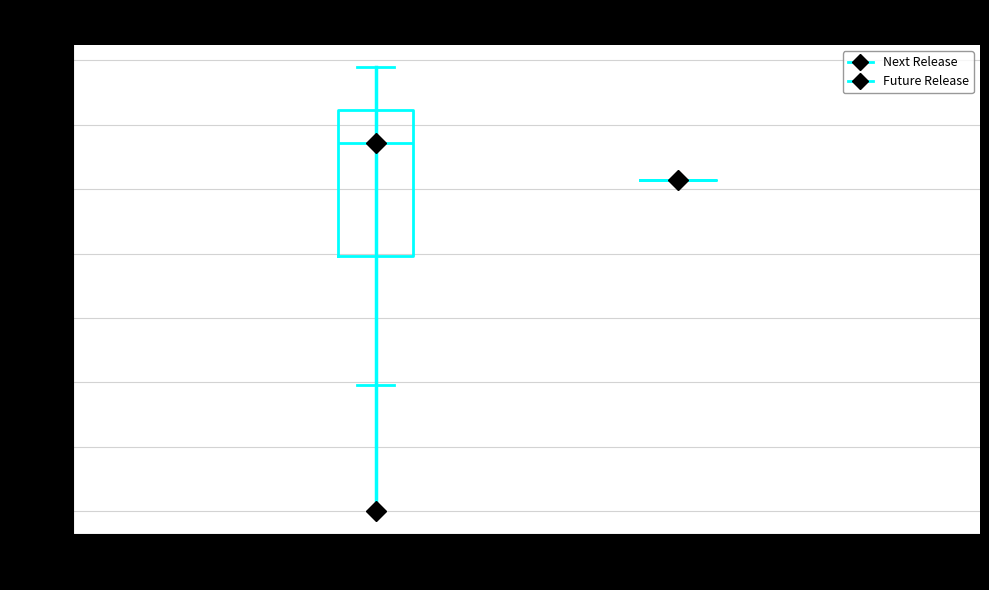

Reading left to right, read every box against the y-axis: the position of its median line, the range the box covers, and the ends of its whiskers. The values are not printed on the chart, so give them approximately, as read against the axis.

Next Release (N=13): median 2940, box 2600 to 3040, whiskers 2200 to 3180
Future Release (N=1): box collapsed to a line at 2820, whiskers 2820 to 2820